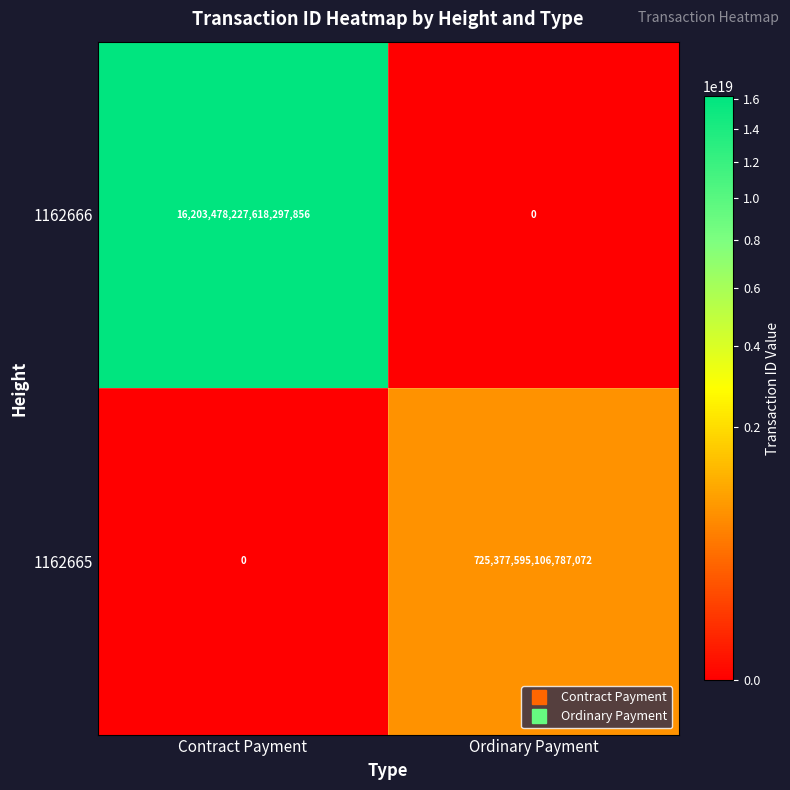

Where is 1162666 nearest to the value 8101739113809148928?

Contract Payment